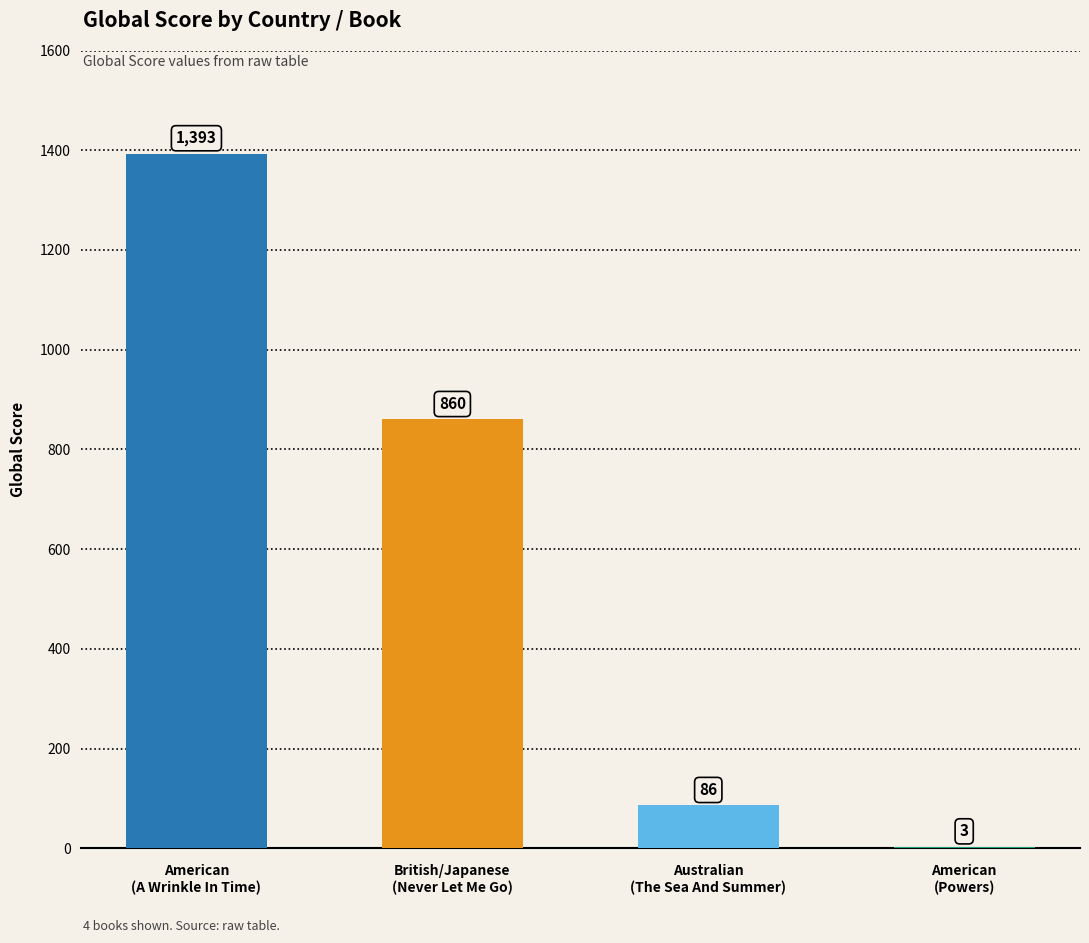

What is the sum of all values?

2342